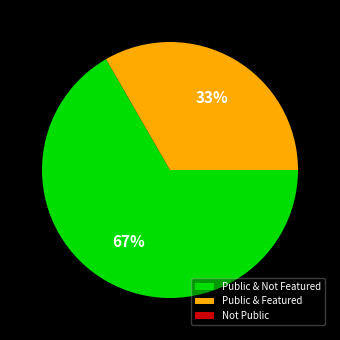

Is it true that Public & Not Featured is 73% of the pie?

False